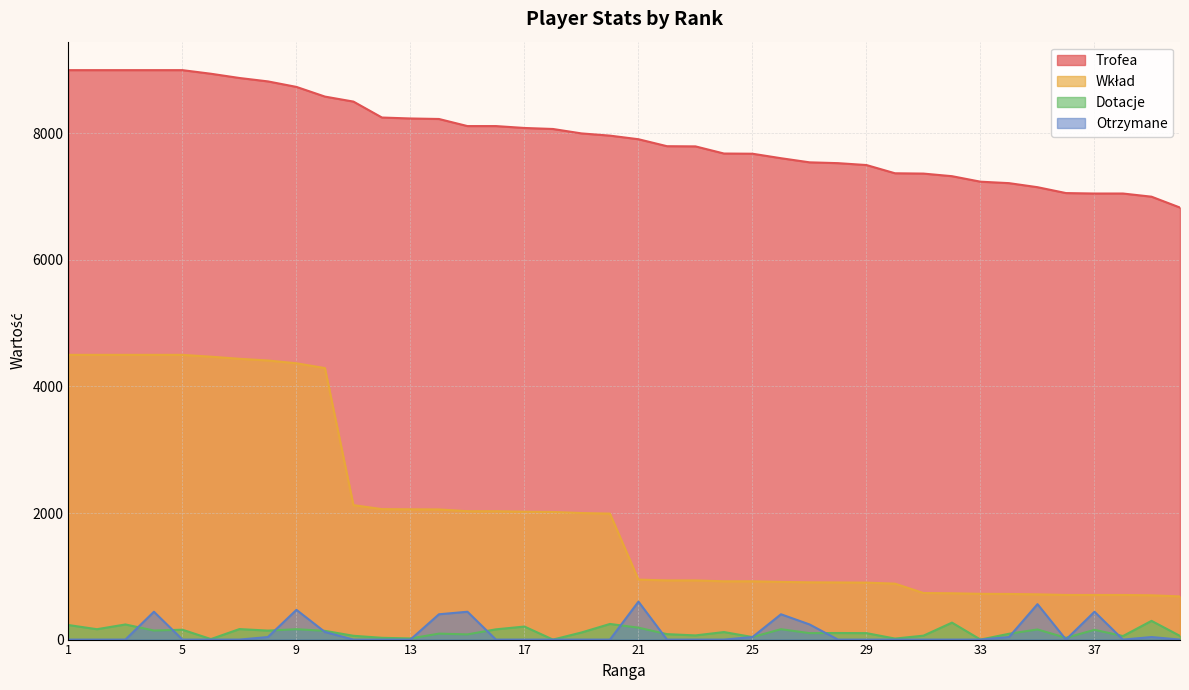

True or false: Otrzymane and Trofea cross at least once.

False